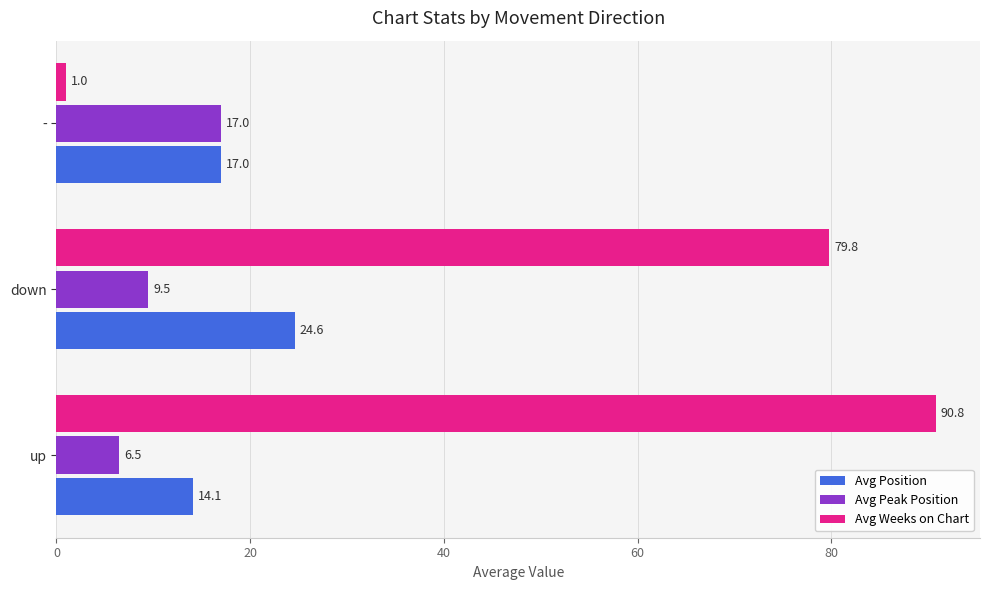

What is the average value of the Avg Weeks on Chart series?

57.2